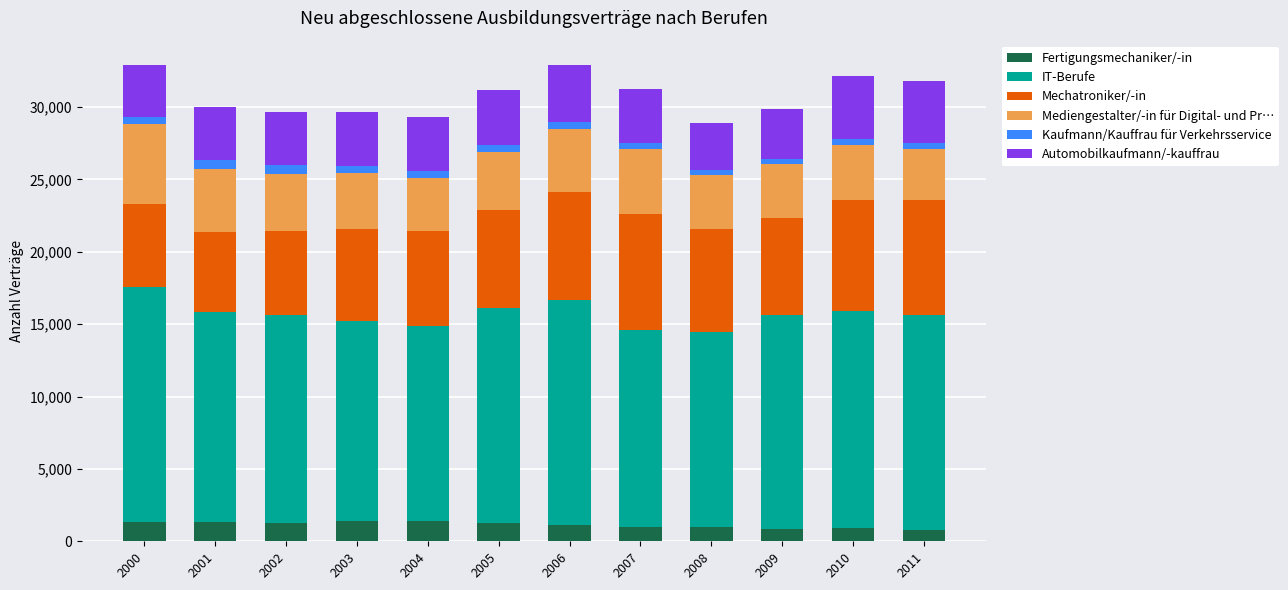

What is the sum of all Fertigungsmechaniker/-in values?

13599